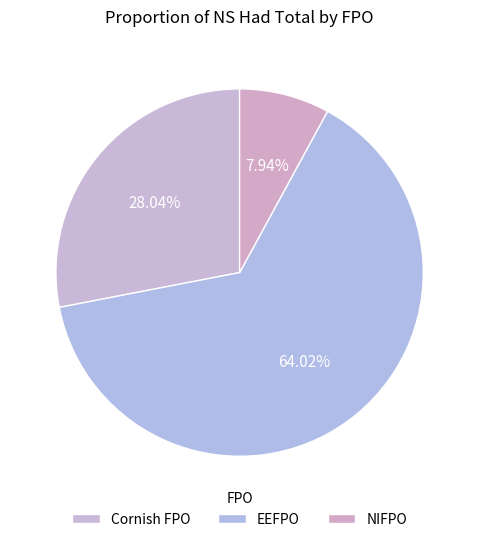

Is the sum of NIFPO and Cornish FPO greater than half?

No